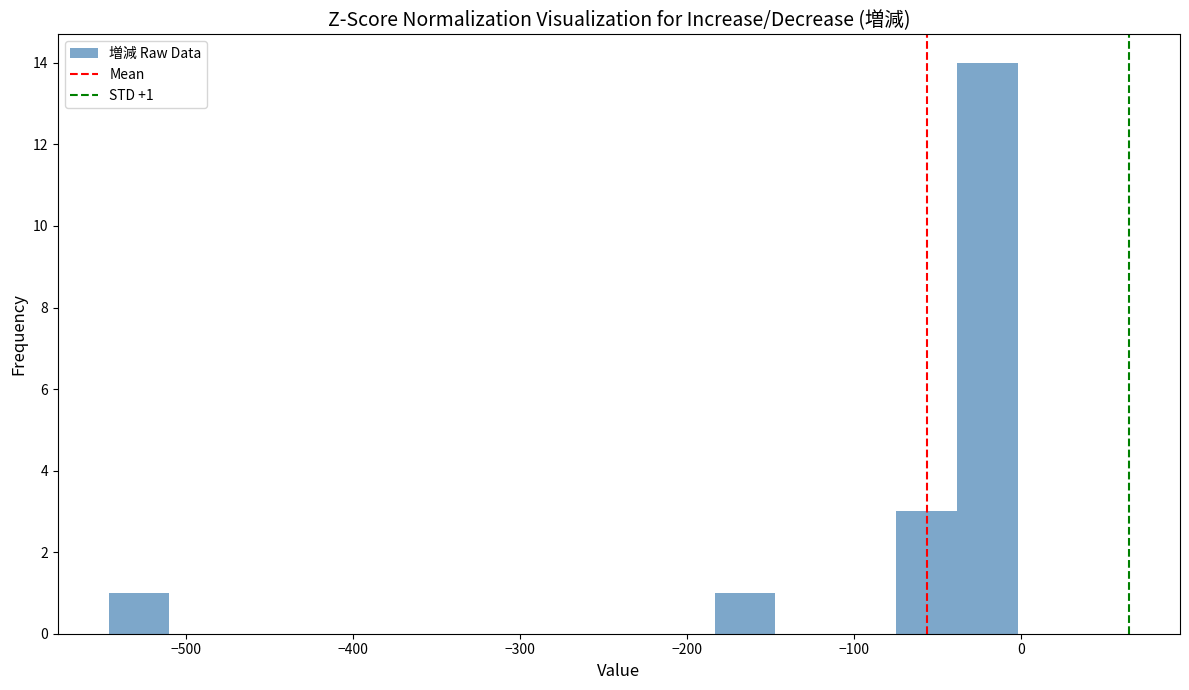

Around what value on the x-axis is the tallest bar? Give the approximate position of its centre, as read against the axis.

-20